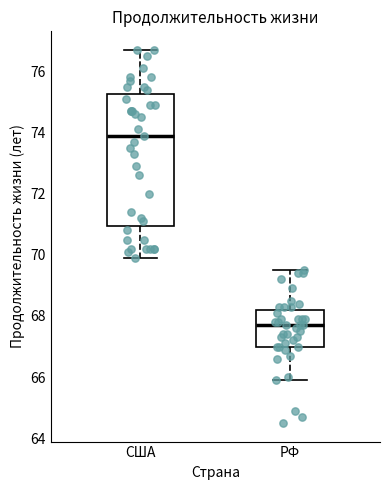

Reading left to right, transcribe this box plot: for each box, give where its median line is, the range the box spans, and where its two whiskers end, as read against the y-axis. The values are not printed on the chart, so give them approximately, as read against the axis.

США: median 74.0, box 71.0 to 75.2, whiskers 70.0 to 76.8
РФ: median 67.8, box 67.0 to 68.2, whiskers 66.0 to 69.6